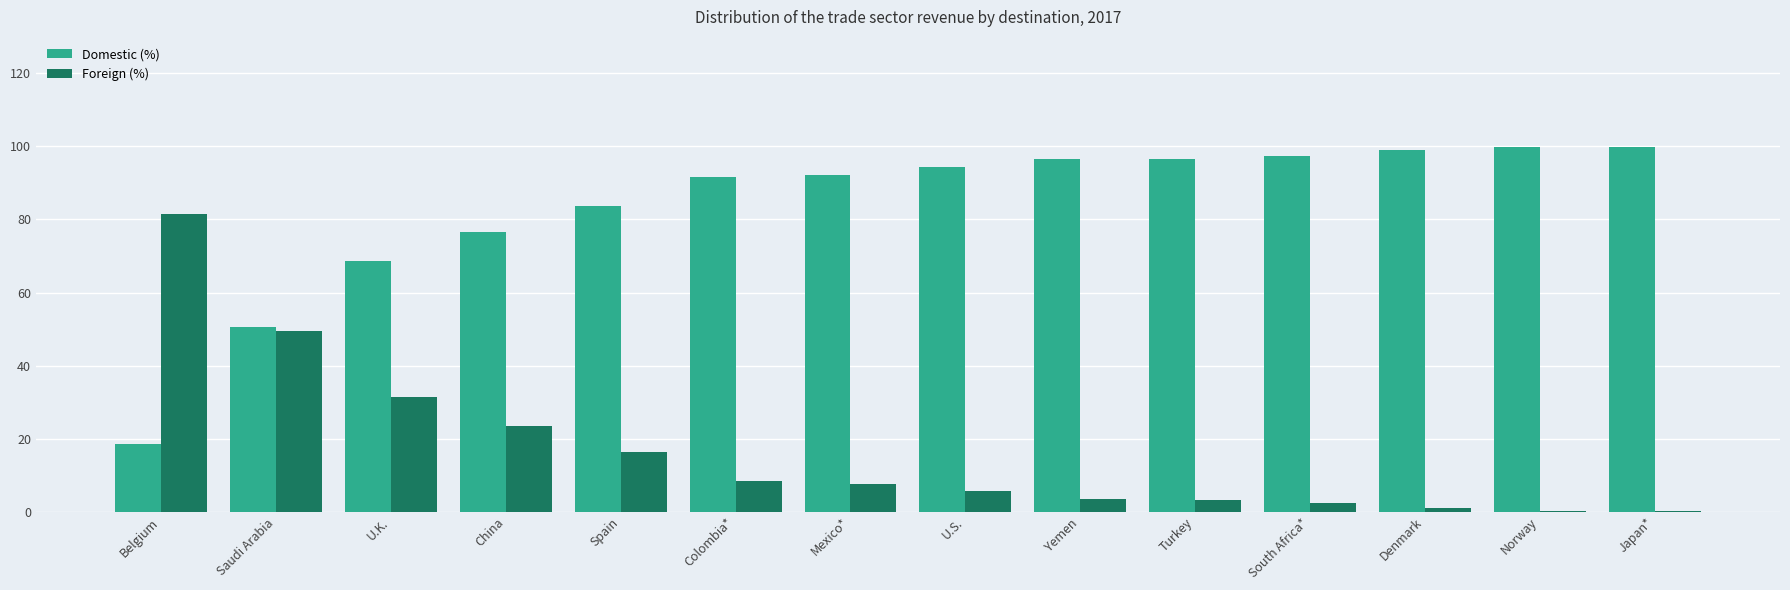

Is the value of Foreign (%) at Spain greater than the value of Domestic (%) at Colombia*?

No